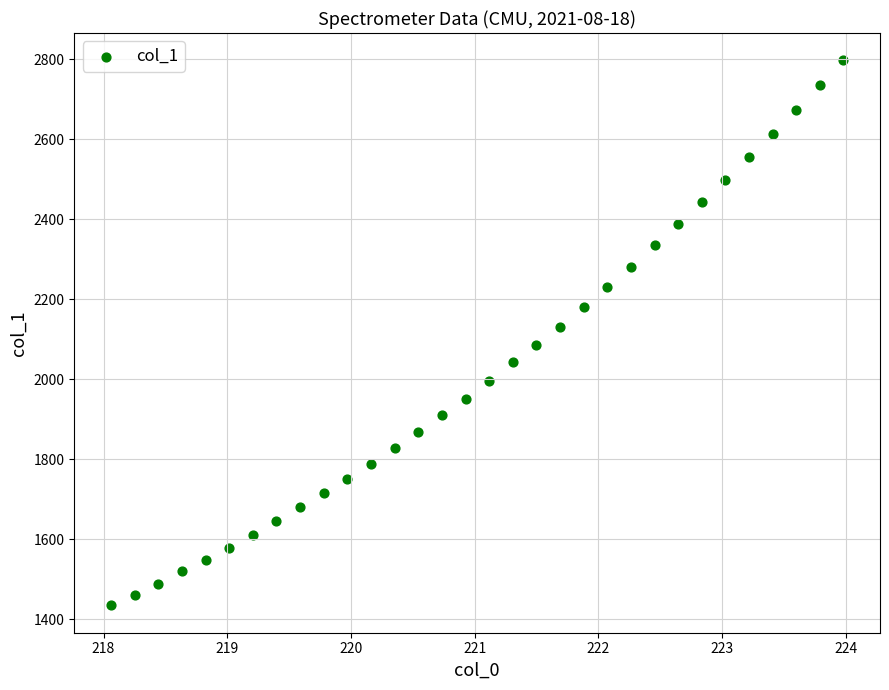

What is the range of Y values (max minus min)?

1363.6